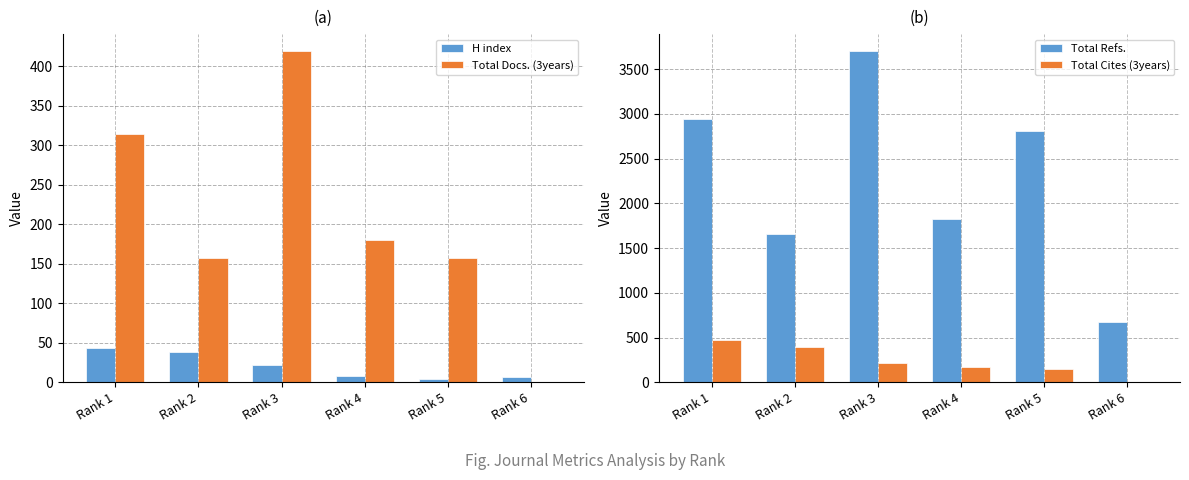

At which label is Total Cites (3years) closest to 237?

Rank 3